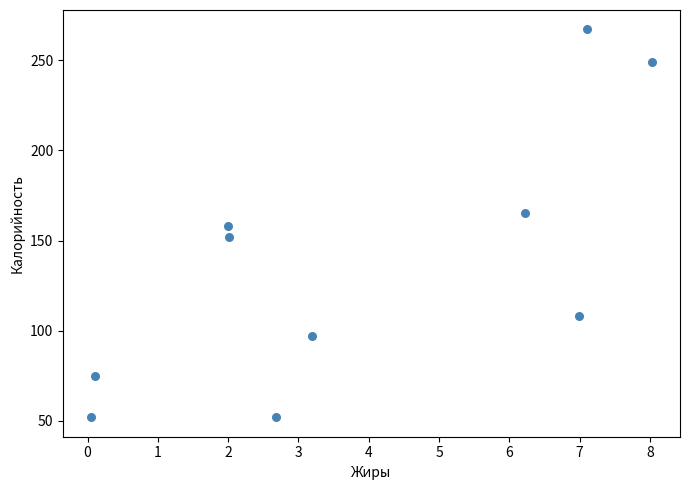

What is the average Y value?

138